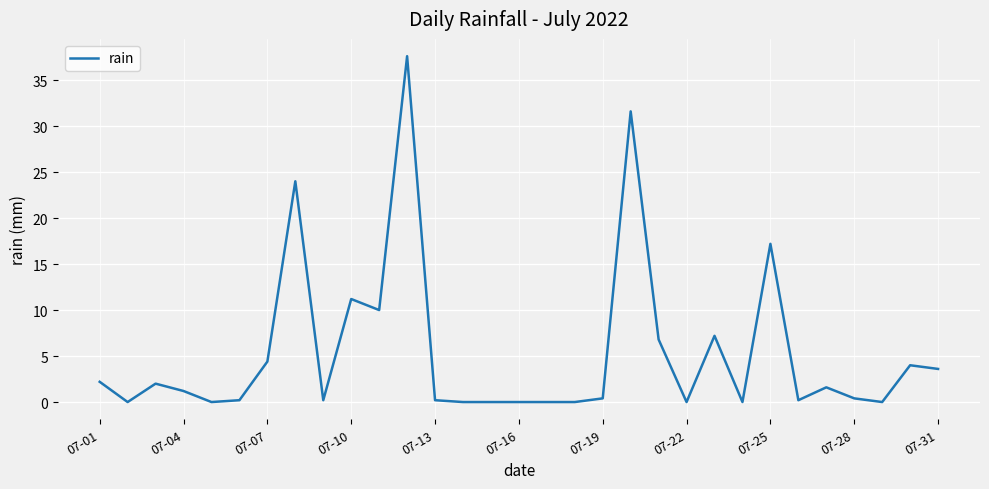

What is the maximum value shown in the chart?

37.6